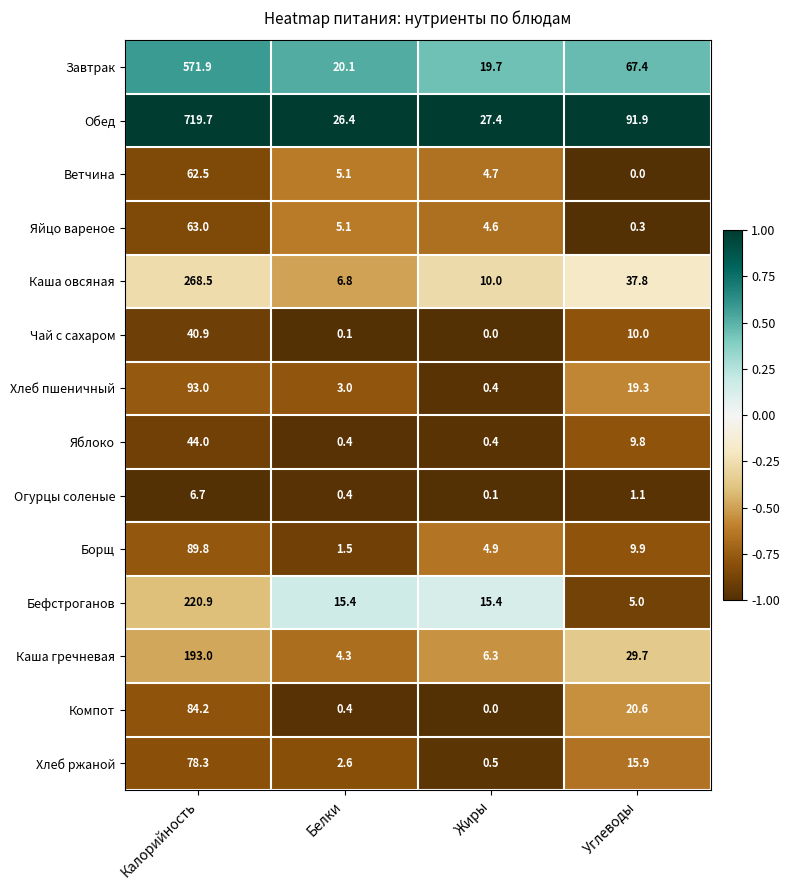

At Углеводы, list the series in order from largest to smallest.

Обед, Завтрак, Каша овсяная, Каша гречневая, Компот, Хлеб пшеничный, Хлеб ржаной, Чай с сахаром, Борщ, Яблоко, Бефстроганов, Огурцы соленые, Яйцо вареное, Ветчина